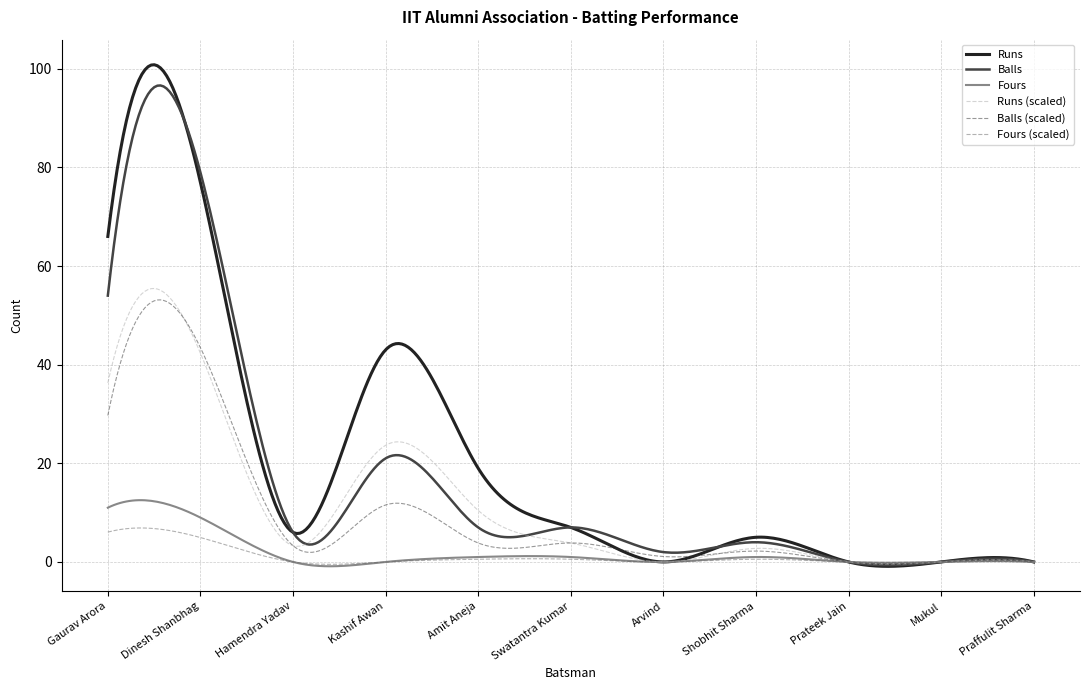

Which series has the widest spread of values?

Runs